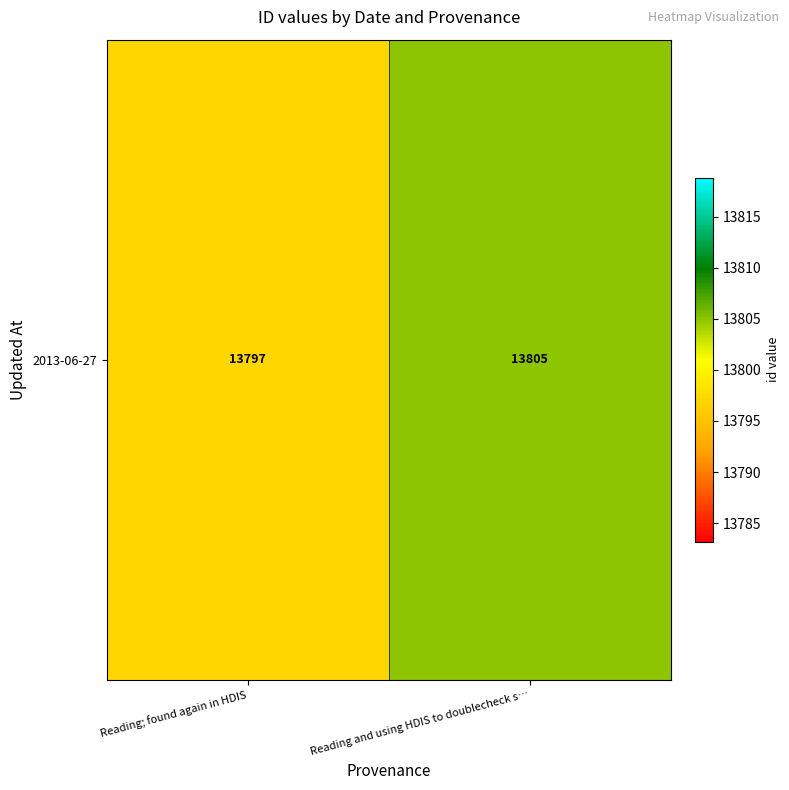

How many data points are less than 13805?

1